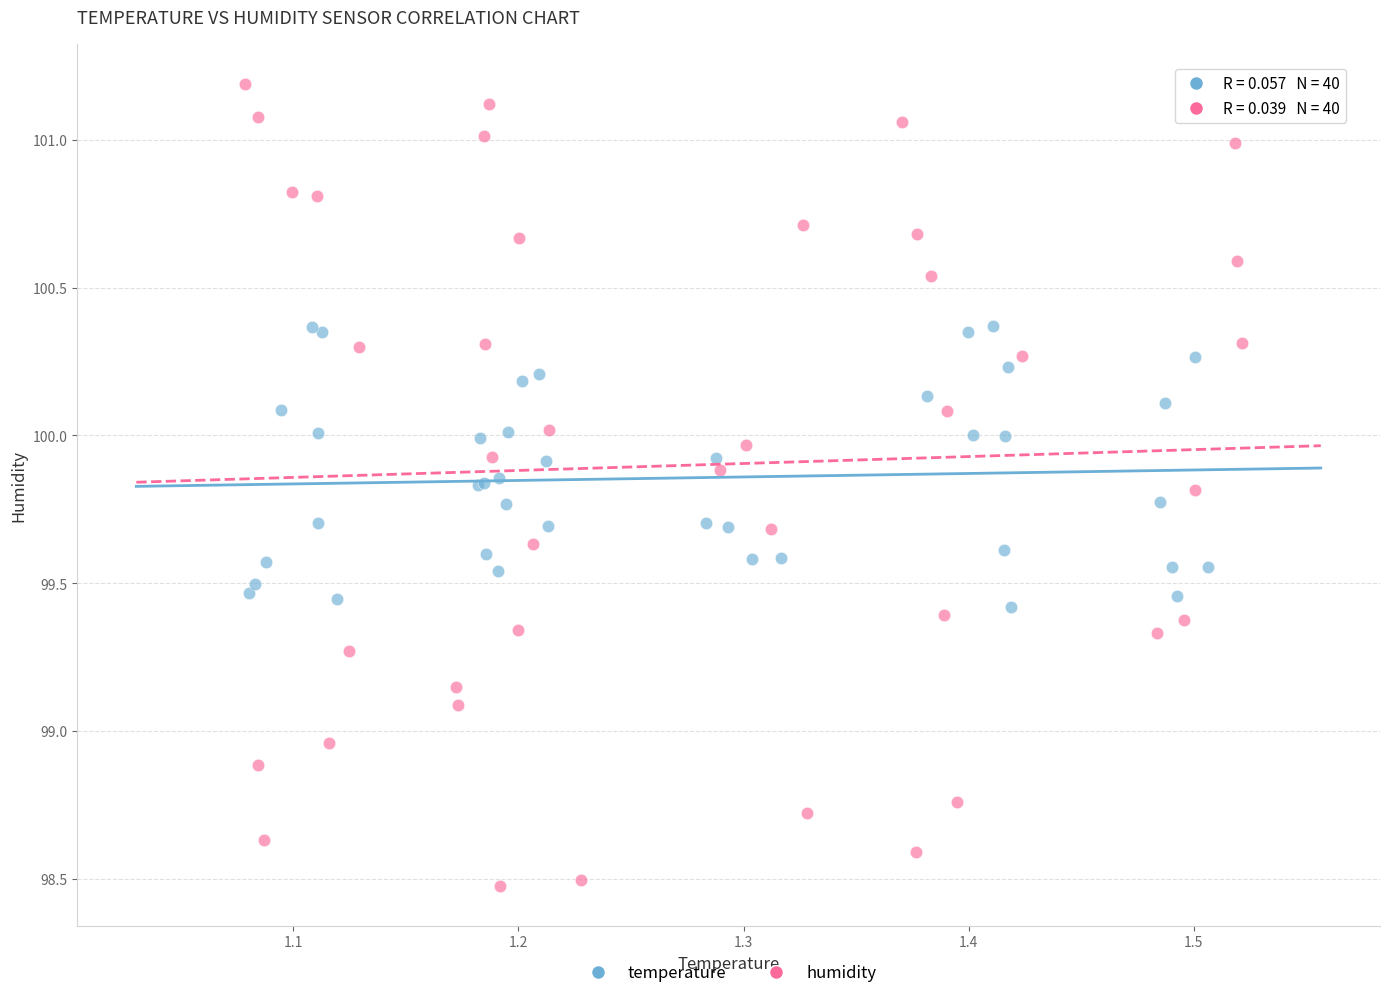

Which series reaches the maximum Y coordinate?

humidity